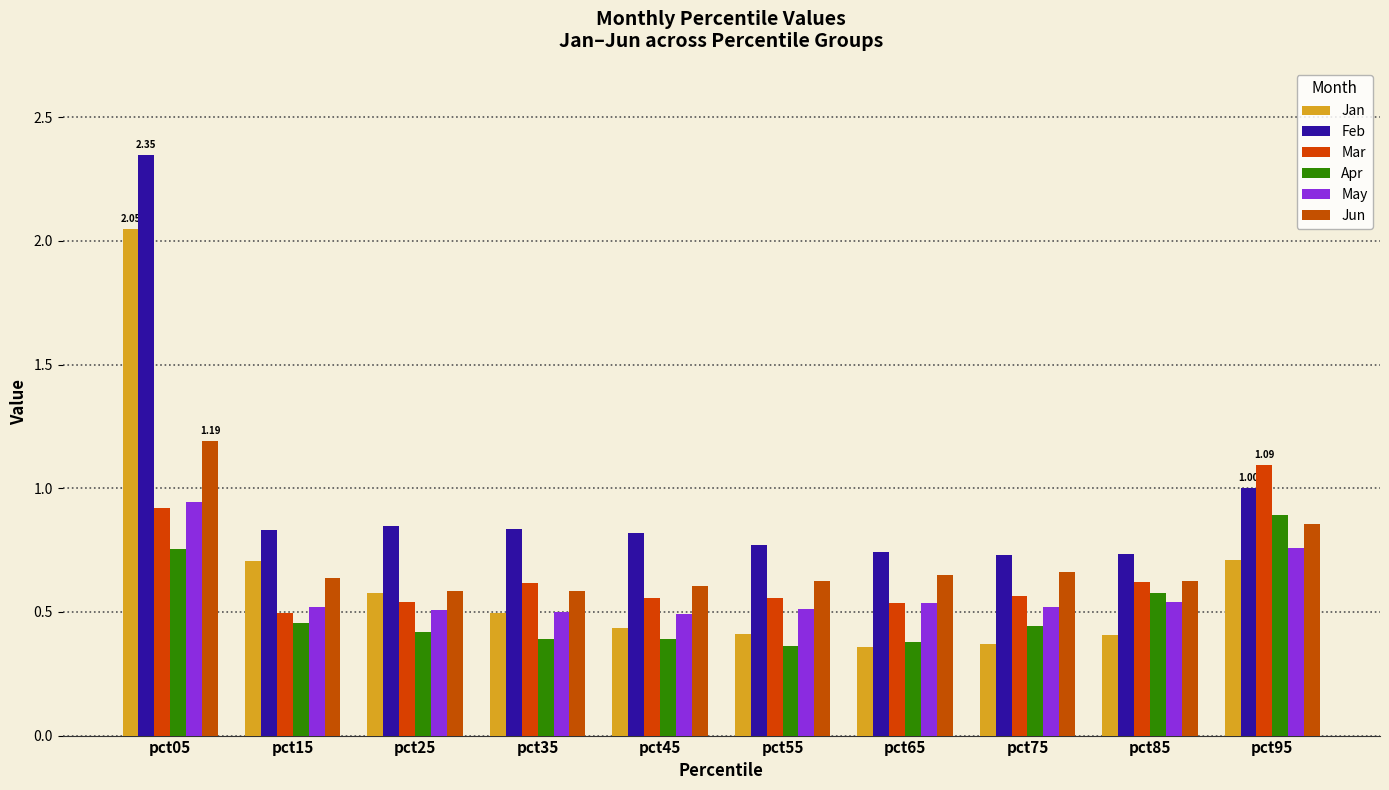

What is the difference between the highest and lowest values at pct95?

0.4